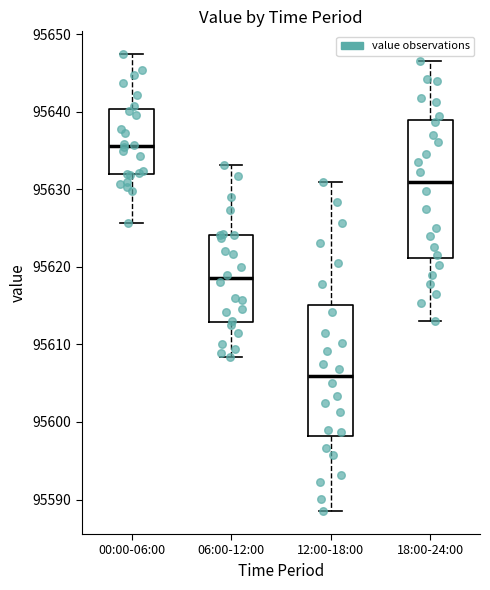

Reading left to right, read every box against the y-axis: the position of its median line, the range the box covers, and the ends of its whiskers. The values are not printed on the chart, so give them approximately, as read against the axis.

00:00-06:00: median 95636, box 95632 to 95640, whiskers 95626 to 95647
06:00-12:00: median 95619, box 95613 to 95624, whiskers 95608 to 95633
12:00-18:00: median 95606, box 95598 to 95615, whiskers 95589 to 95631
18:00-24:00: median 95631, box 95621 to 95639, whiskers 95613 to 95647